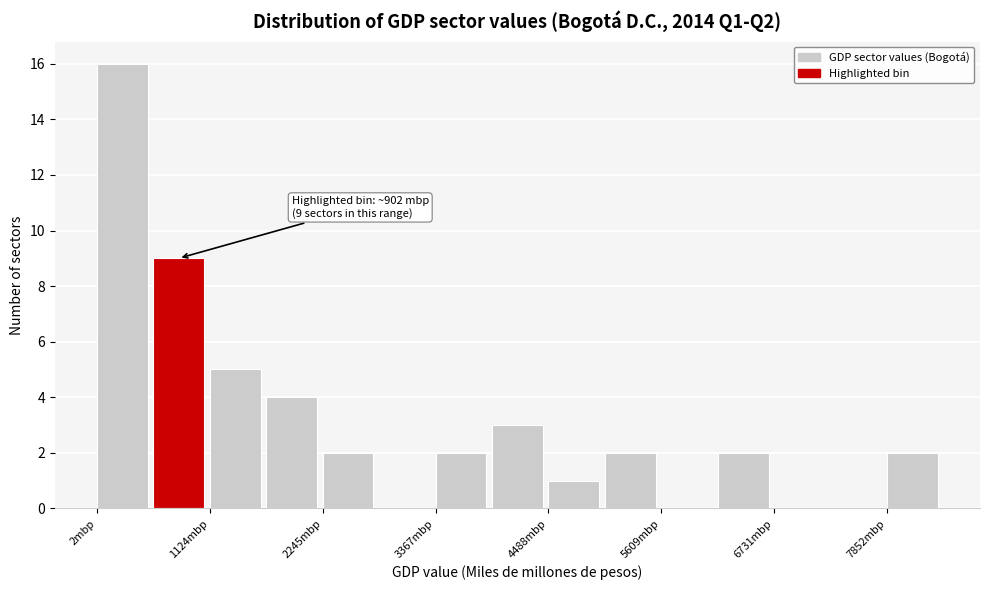

Read against the x-axis, roughly where is the centre of the tallest bar?

200